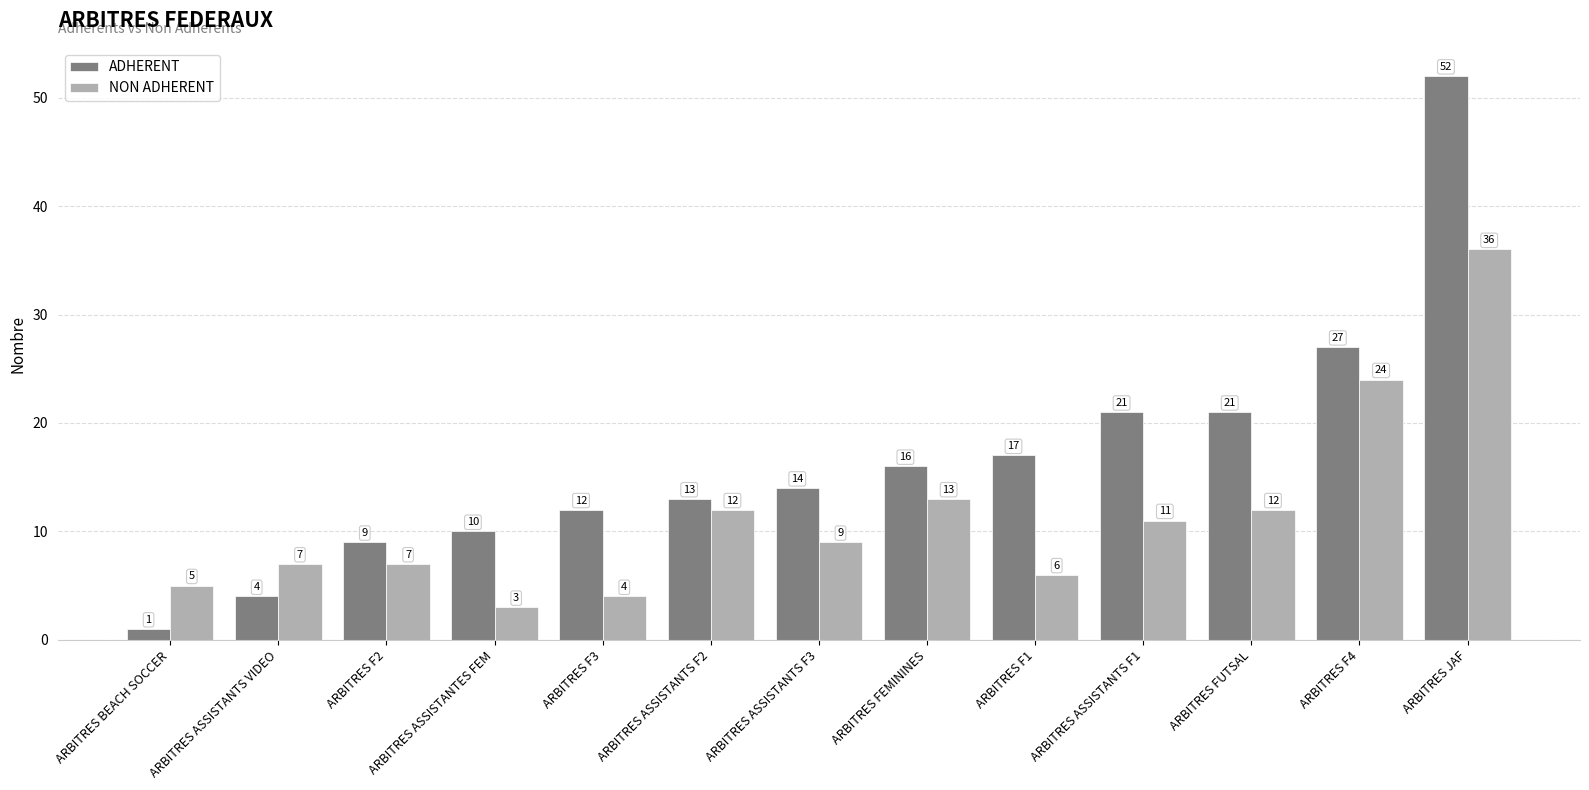

Where is ADHERENT nearest to the value 26?

ARBITRES F4